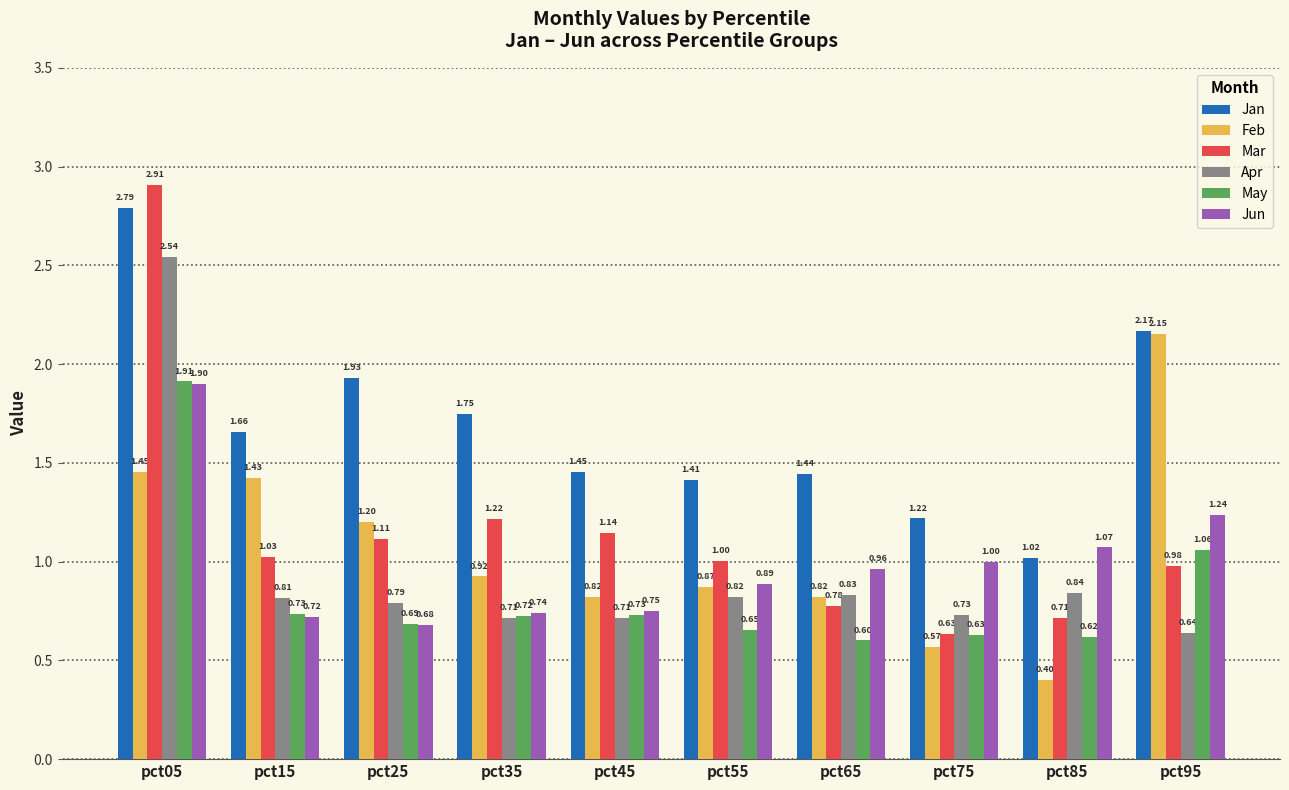

Rank the categories by Mar value from lowest to highest.

pct75, pct85, pct65, pct95, pct55, pct15, pct25, pct45, pct35, pct05